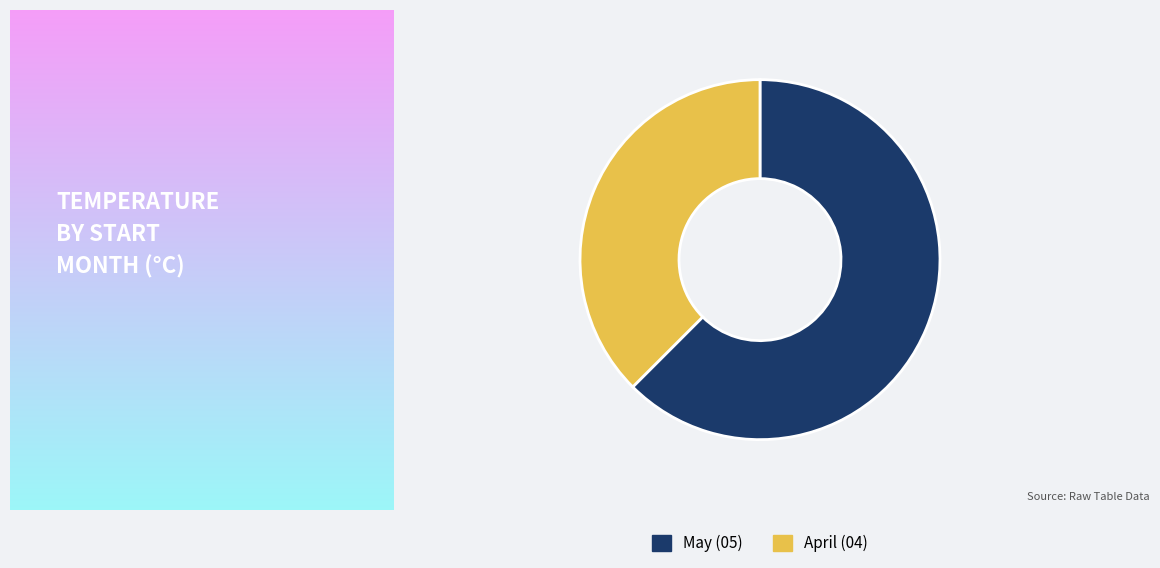

Between April (04) and May (05), which is larger?

May (05)